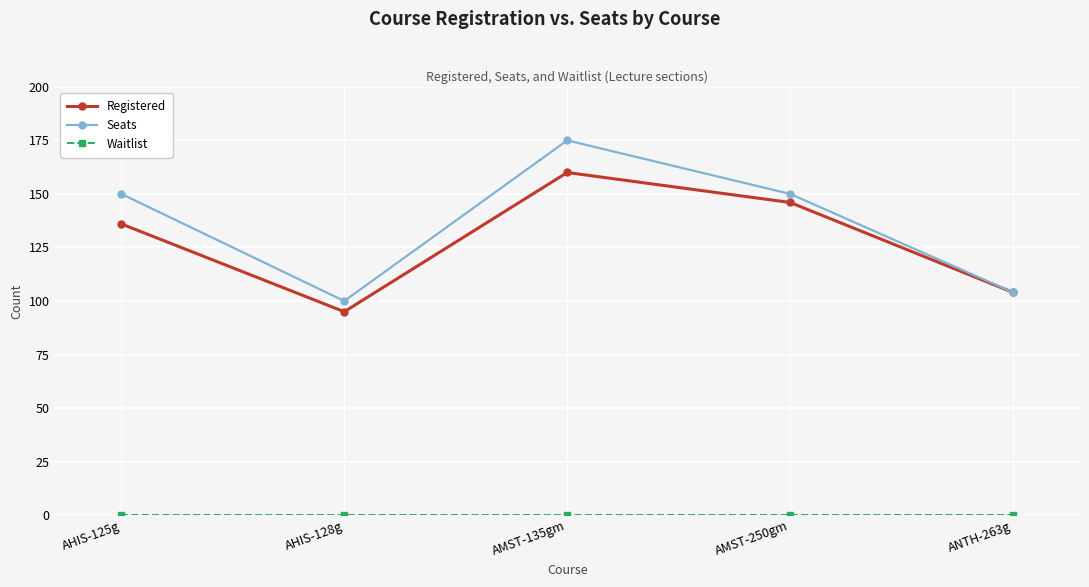

Count the number of data series in this chart.

3